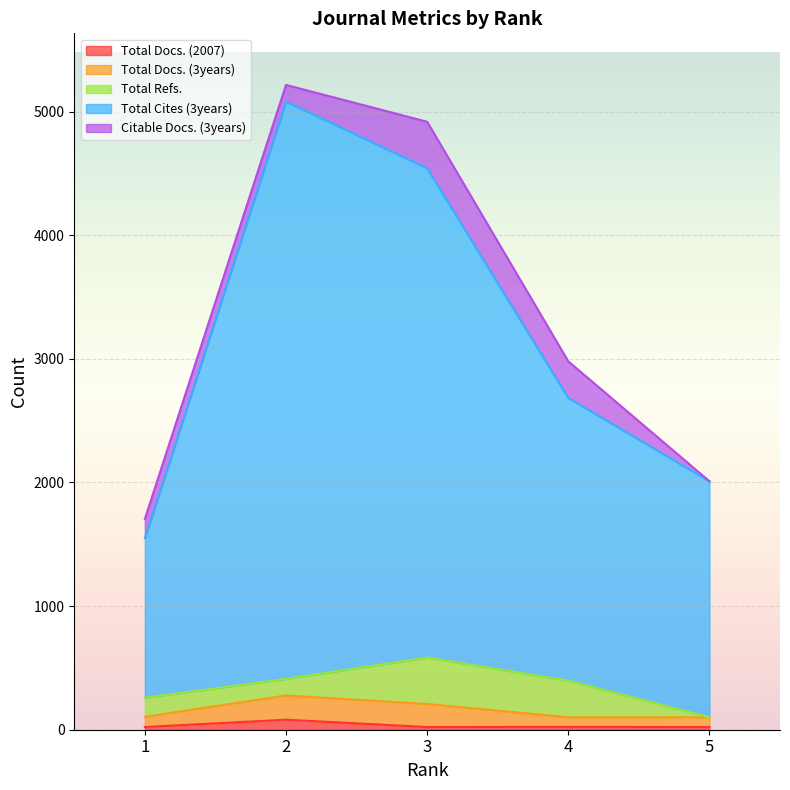

Reading left to right, what are all the values shown in this chart?

Total Docs. (2007): 1=22	2=81	3=22	4=23	5=22
Total Docs. (3years): 1=82	2=196	3=186	4=78	5=79
Total Refs.: 1=155	2=134	3=376	4=296	5=0
Total Cites (3years): 1=1291	2=4671	3=3958	4=2287	5=1909
Citable Docs. (3years): 1=155	2=134	3=376	4=296	5=0